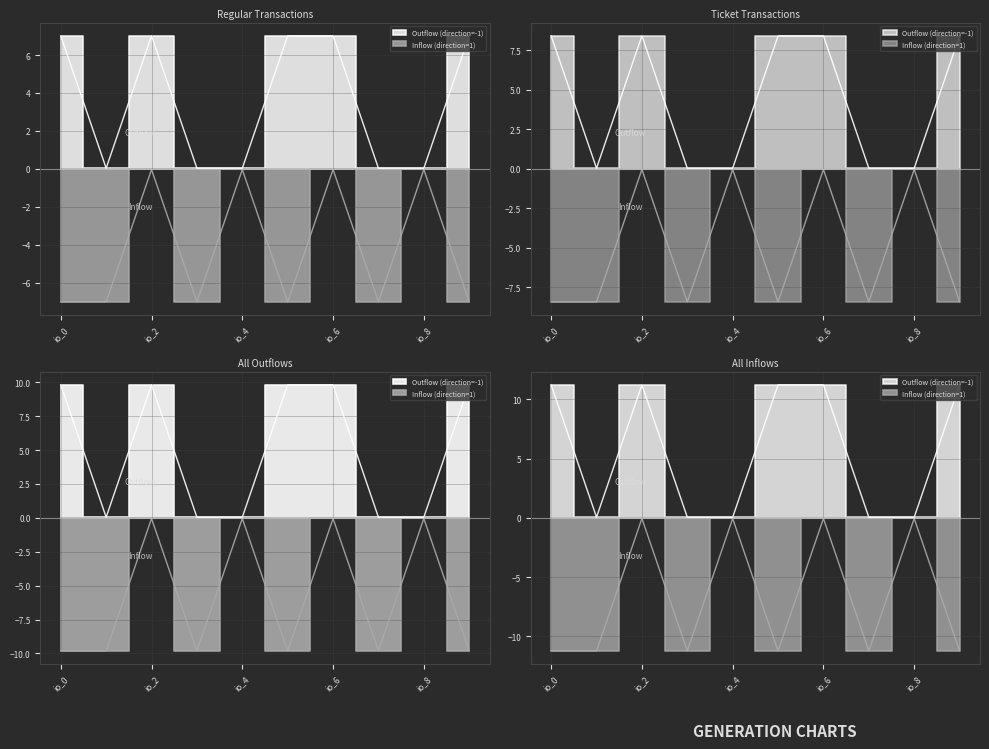

Is this an area chart (filled region under the line)?

No